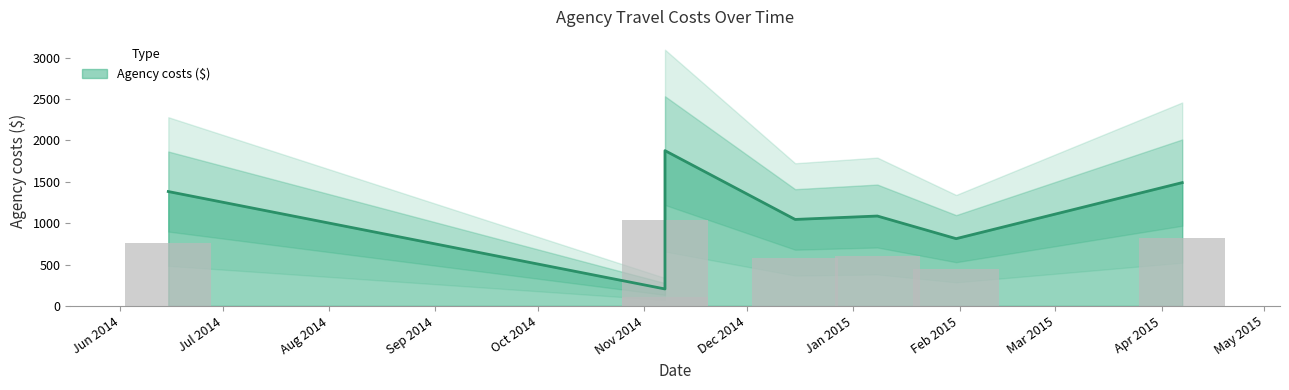

What is the ratio of the value at 2014-11-07 to the value at 2015-01-31?

0.3